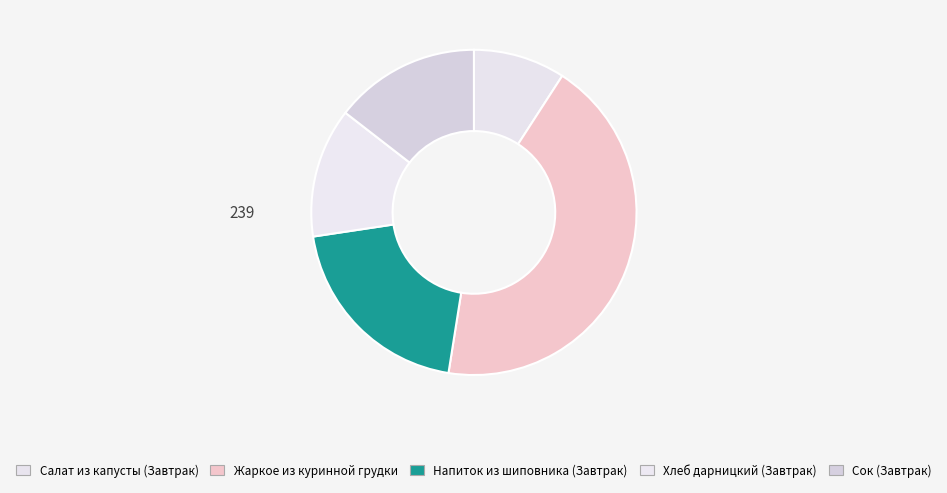

How many segments does this pie chart have?

5